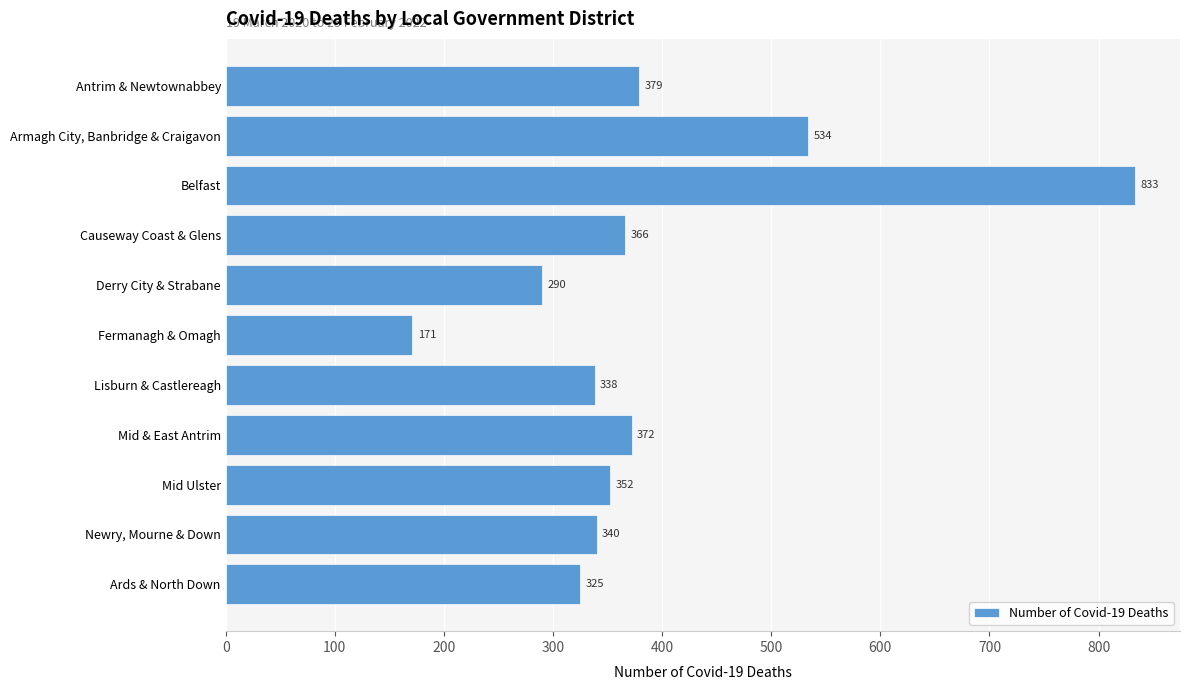

Rank the categories by value from highest to lowest.

Belfast, Armagh City, Banbridge & Craigavon, Antrim & Newtownabbey, Mid & East Antrim, Causeway Coast & Glens, Mid Ulster, Newry, Mourne & Down, Lisburn & Castlereagh, Ards & North Down, Derry City & Strabane, Fermanagh & Omagh